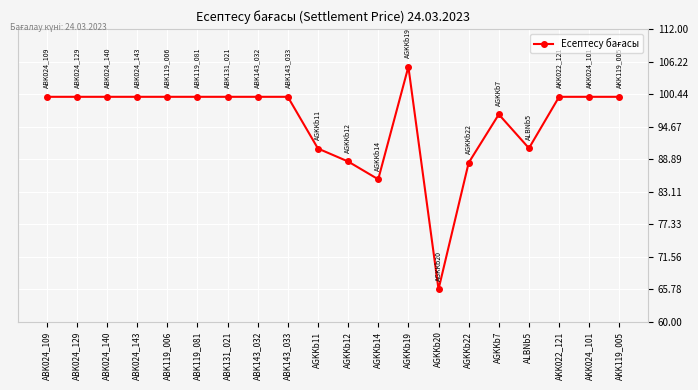

What is the difference between the maximum and minimum values?

39.6